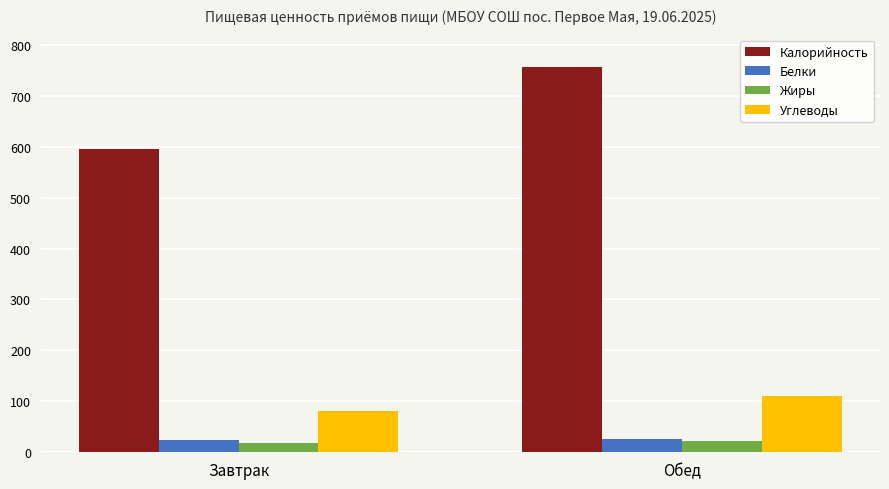

What is the value of the Калорийность bar at the 1st from the left?

595.6